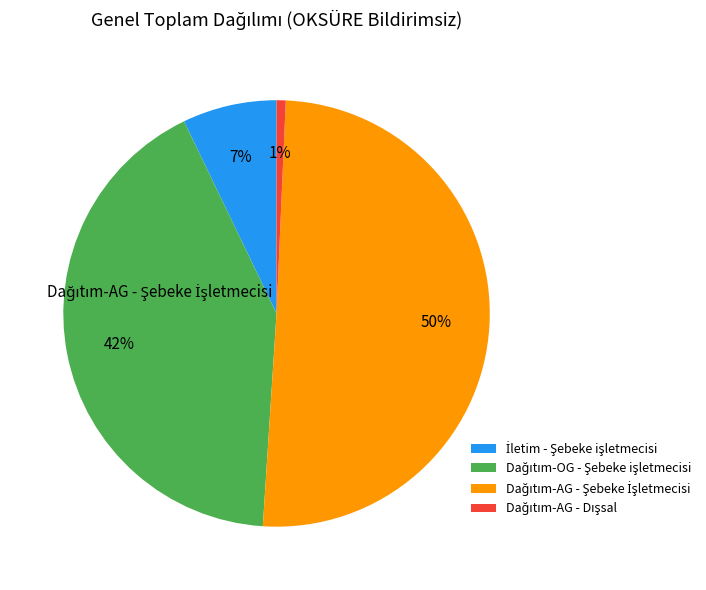

To the nearest percent, what is the average slice percentage?

25%